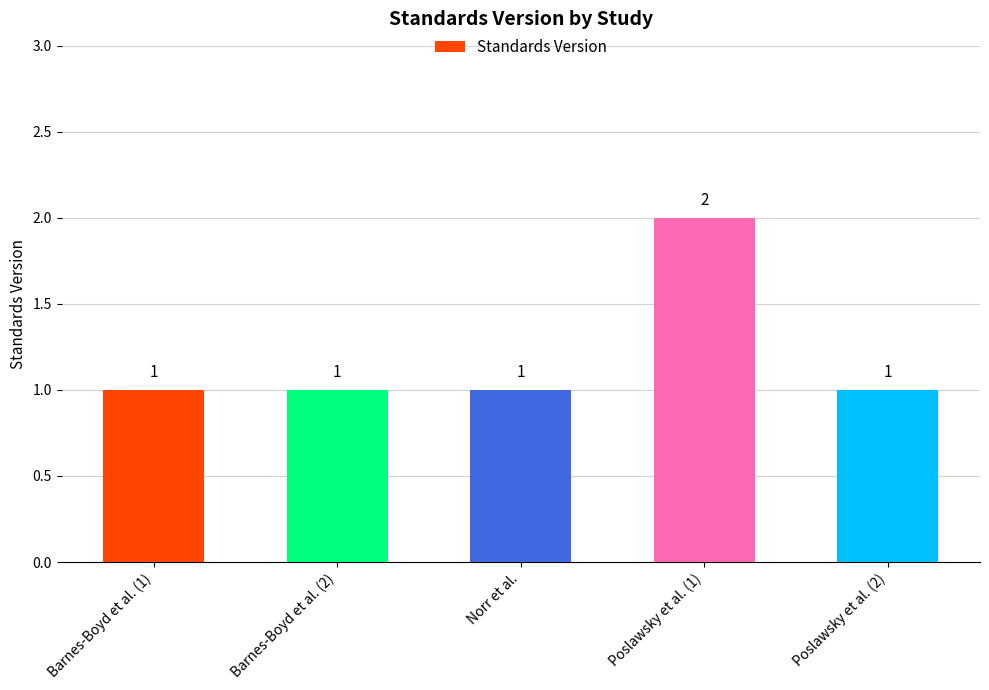

Approximately how many times larger is the value at Barnes-Boyd et al. (1) compared to Barnes-Boyd et al. (2)?

1.0